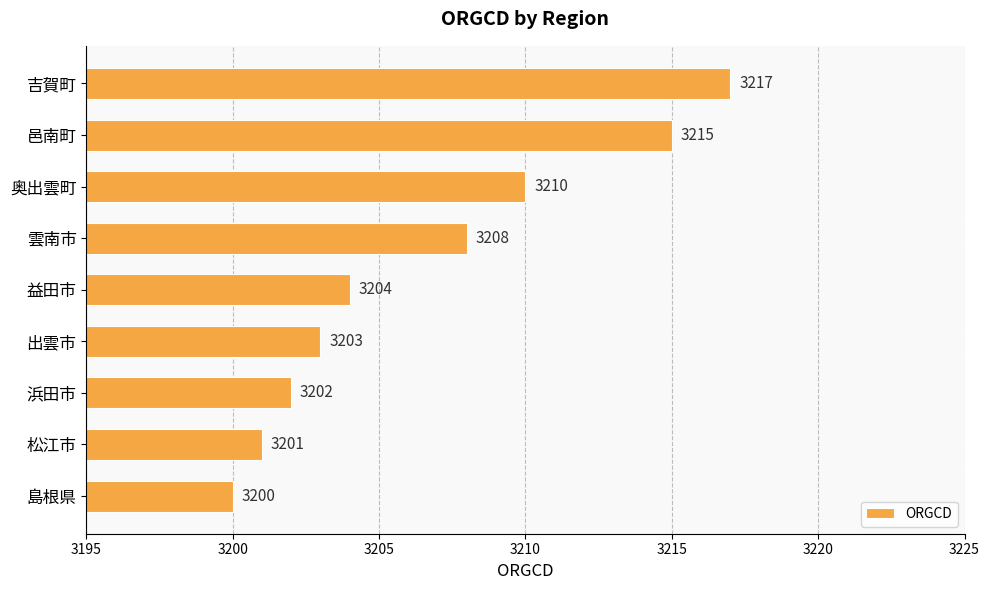

Reading top to bottom, what are all the values shown in this chart?

3217	3215	3210	3208	3204	3203	3202	3201	3200